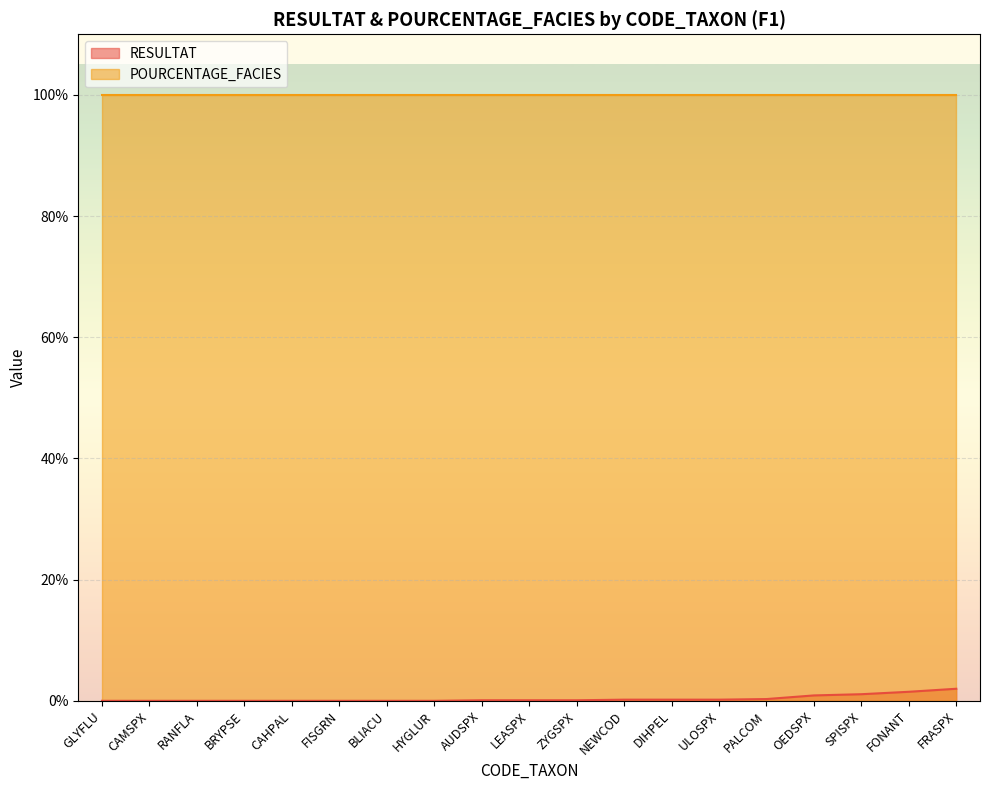

Is it true that the value at RANFLA is 0.0?

False